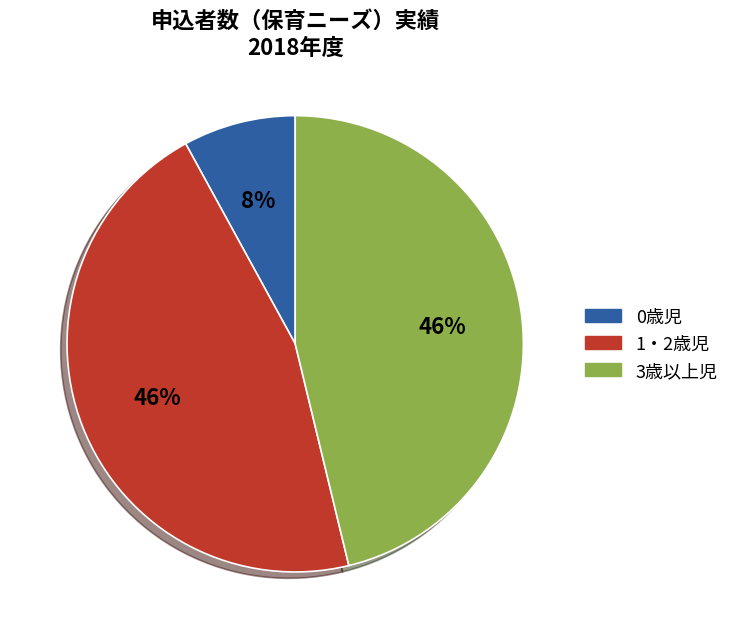

Which slice is the smallest?

0歳児